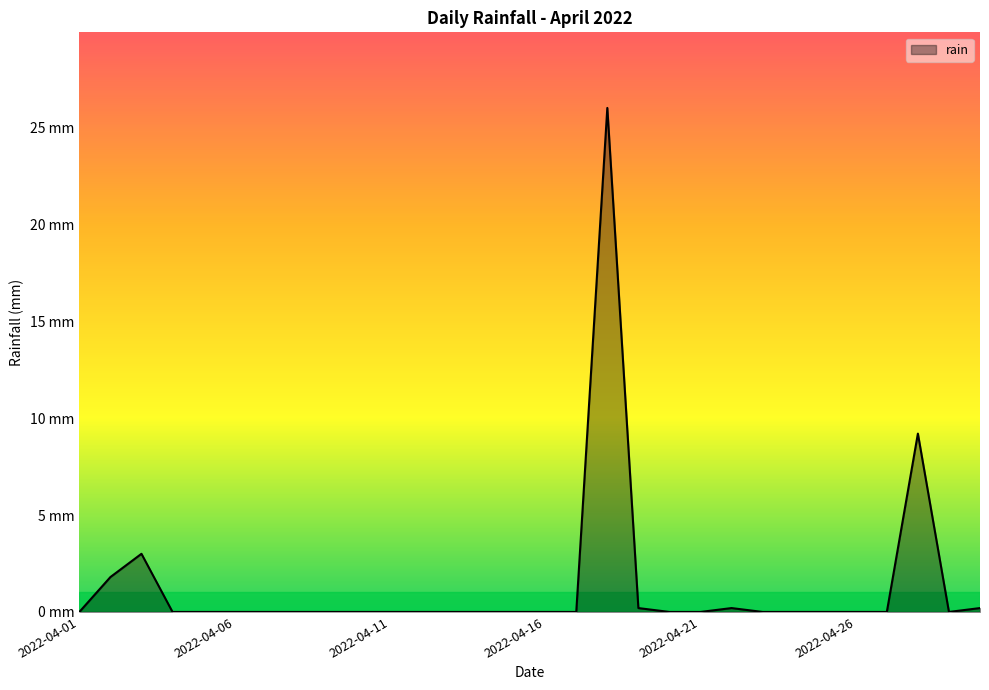

Rank the categories by value from lowest to highest.

2022-04-01, 2022-04-04, 2022-04-05, 2022-04-06, 2022-04-07, 2022-04-08, 2022-04-09, 2022-04-10, 2022-04-11, 2022-04-12, 2022-04-13, 2022-04-14, 2022-04-15, 2022-04-16, 2022-04-17, 2022-04-20, 2022-04-21, 2022-04-23, 2022-04-24, 2022-04-25, 2022-04-26, 2022-04-27, 2022-04-29, 2022-04-19, 2022-04-22, 2022-04-30, 2022-04-02, 2022-04-03, 2022-04-28, 2022-04-18